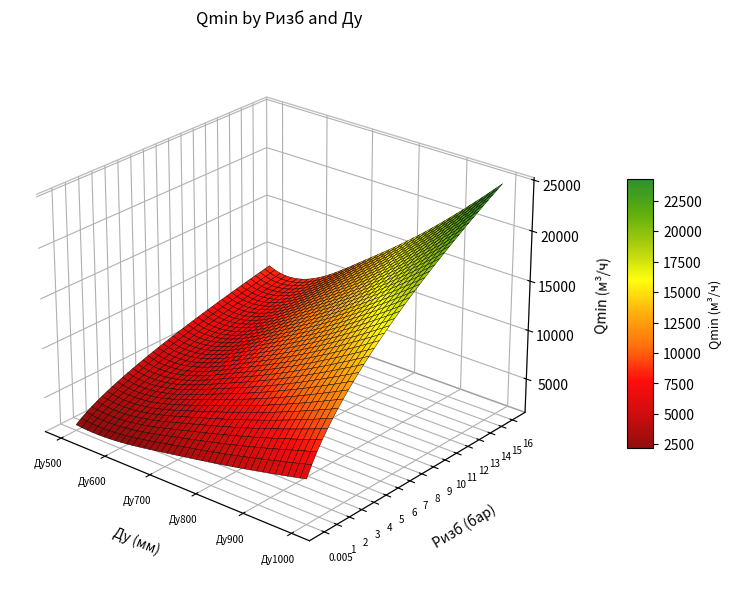

What is the difference between the highest and lowest values at 1?

6753.4